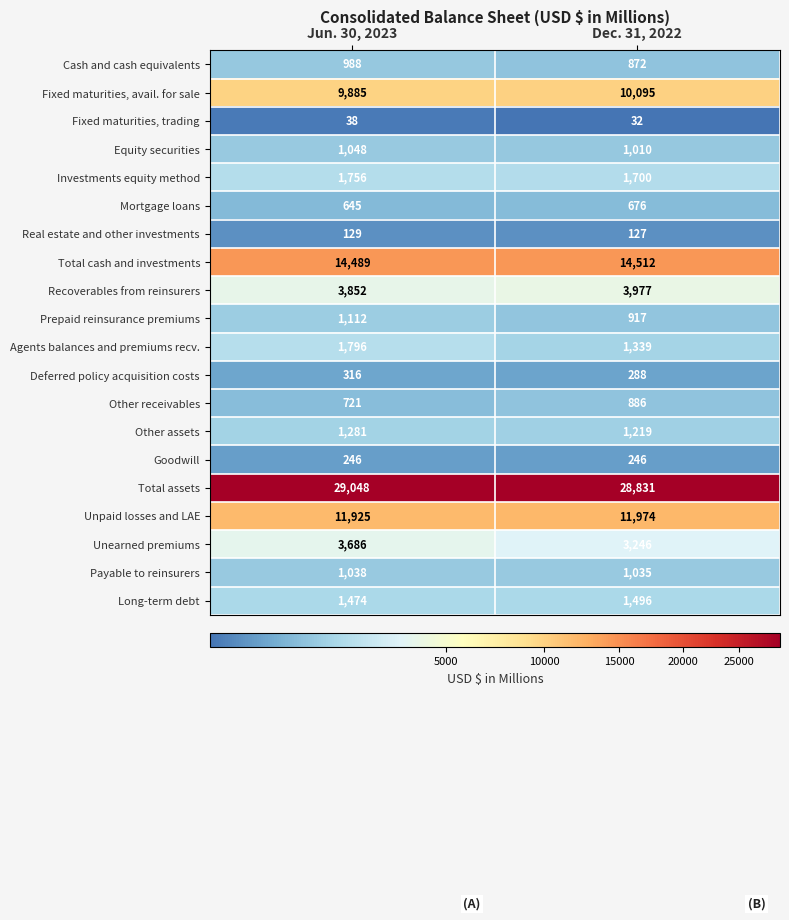

Between Jun. 30, 2023 and Dec. 31, 2022, which series saw the biggest shift?

Agents balances and premiums recv.